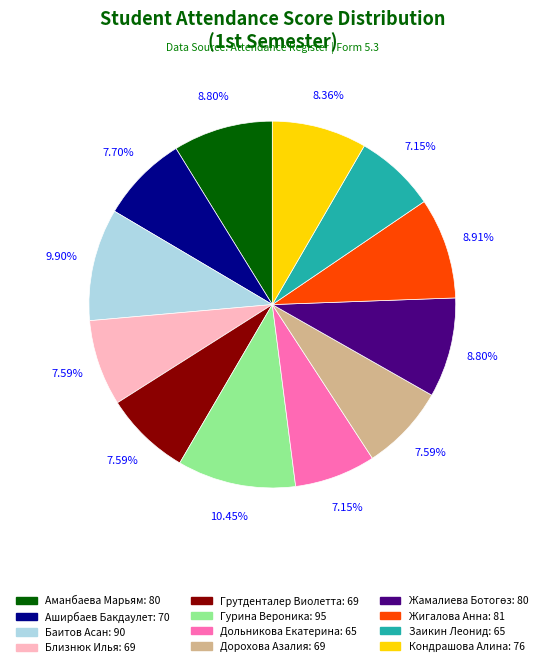

Approximately how many times larger is the value at Кондрашова Алина compared to Баитов Асан?

0.8